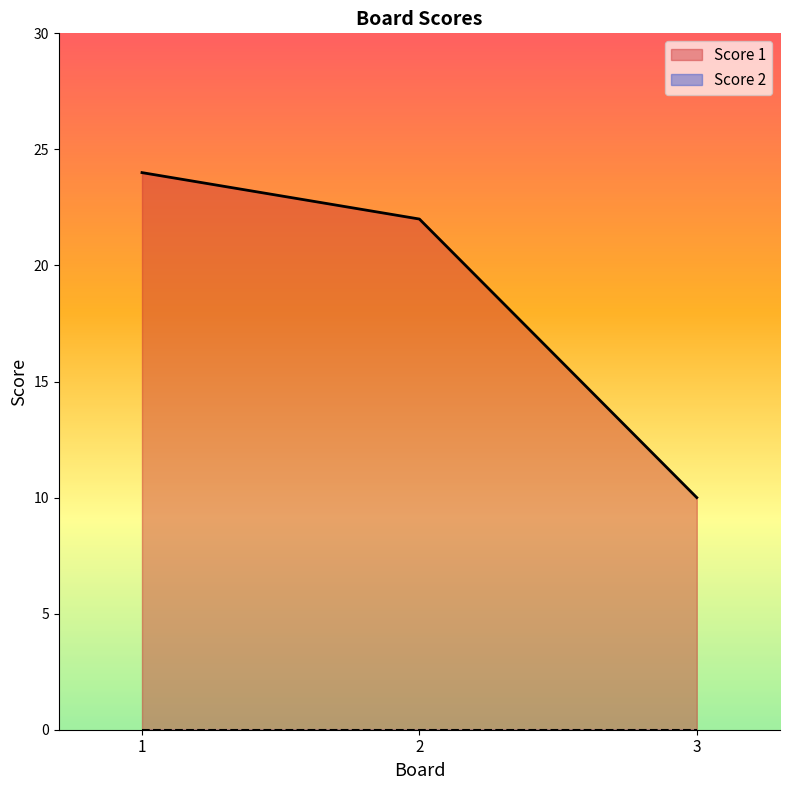

Between 2 and 1, which is larger?

1